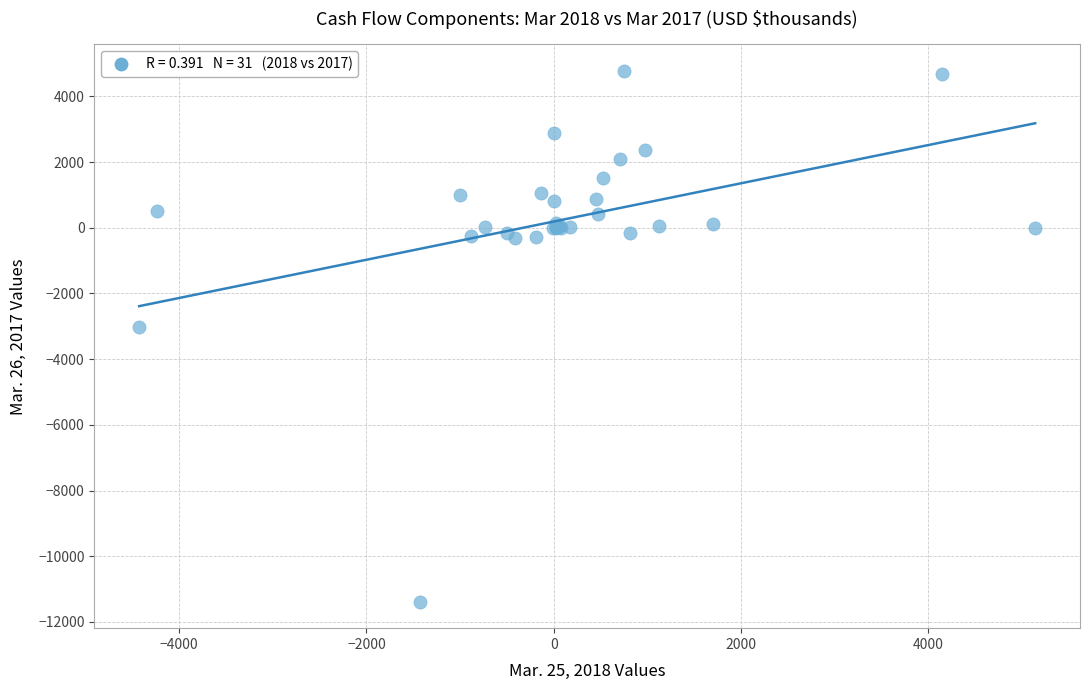

What Y value in the scatter plot is closest to -3305?

-3032